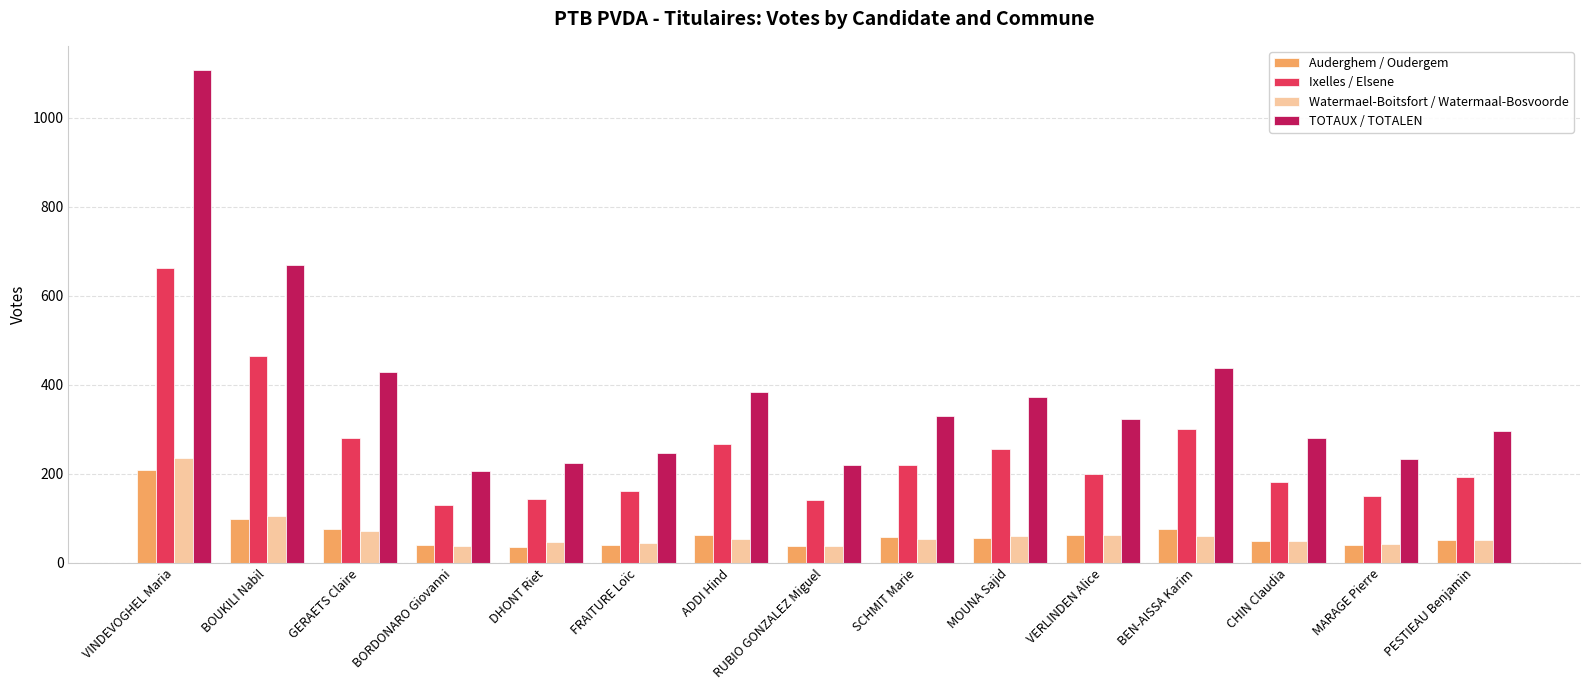

What are all the series names shown in the legend?

Auderghem / Oudergem, Ixelles / Elsene, Watermael-Boitsfort / Watermaal-Bosvoorde, TOTAUX / TOTALEN